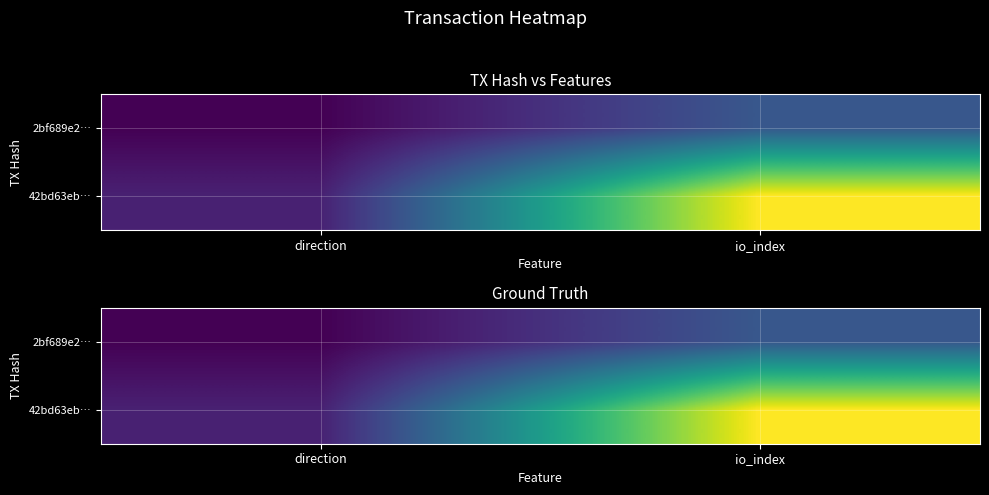

Which series has the largest total across all categories?

42bd63eb…